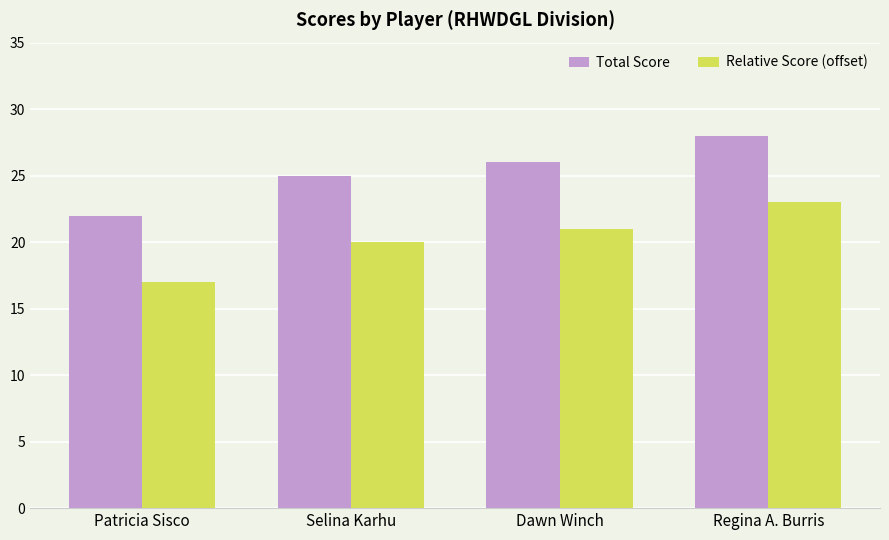

What is the spread (max minus min) of values at Dawn Winch?

5